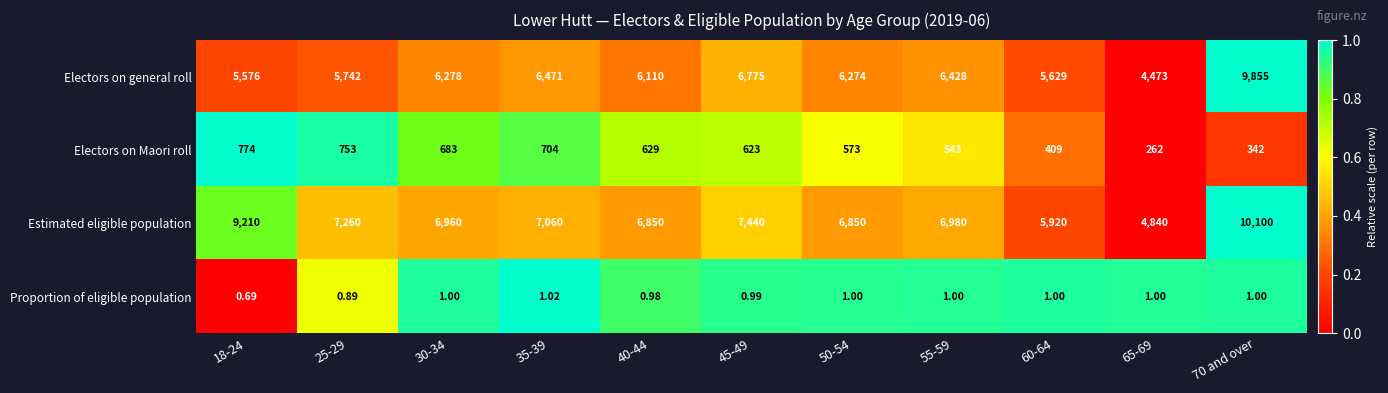

Which series has the widest spread of values?

Electors on general roll